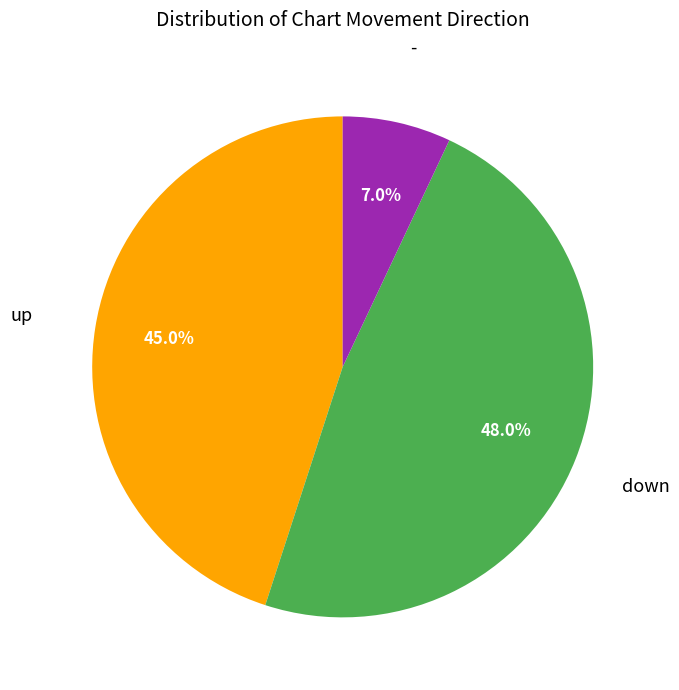

Does any single category account for the majority?

No